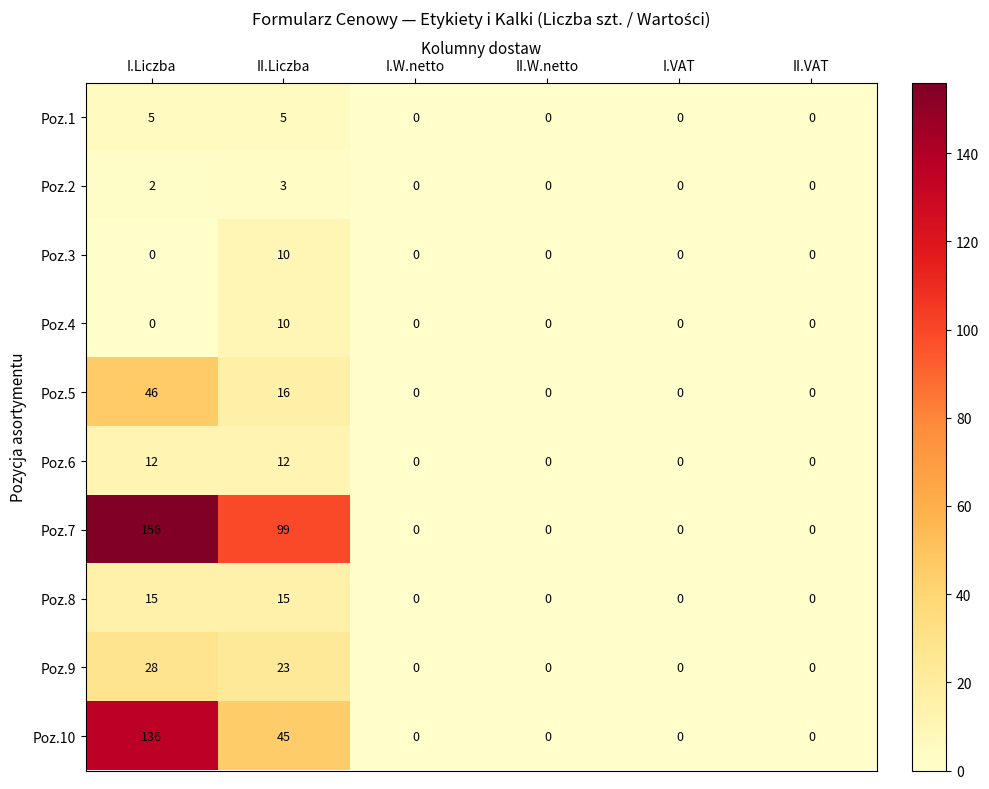

How many series are shown in this chart?

10